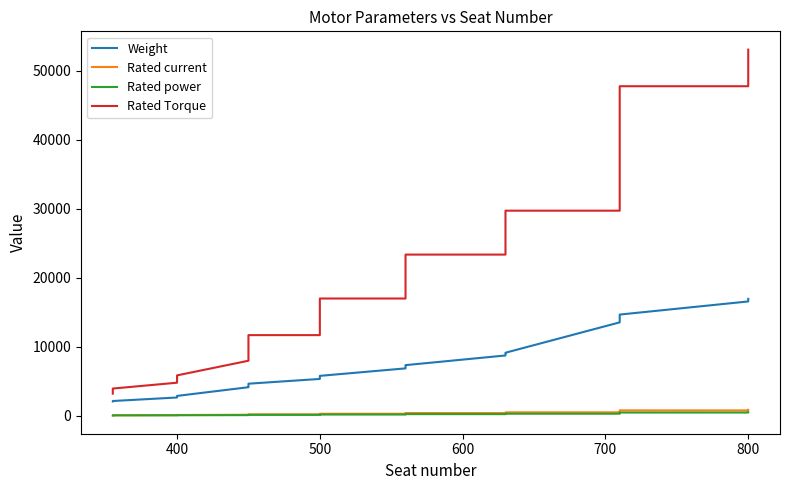

Which series has the widest spread of values?

Rated Torque